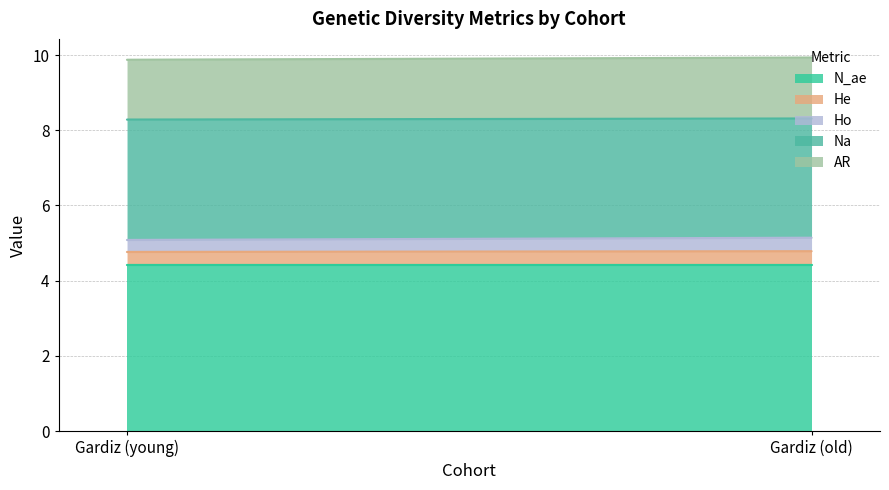

What is the value of the He point at the 2nd from the left?

0.4